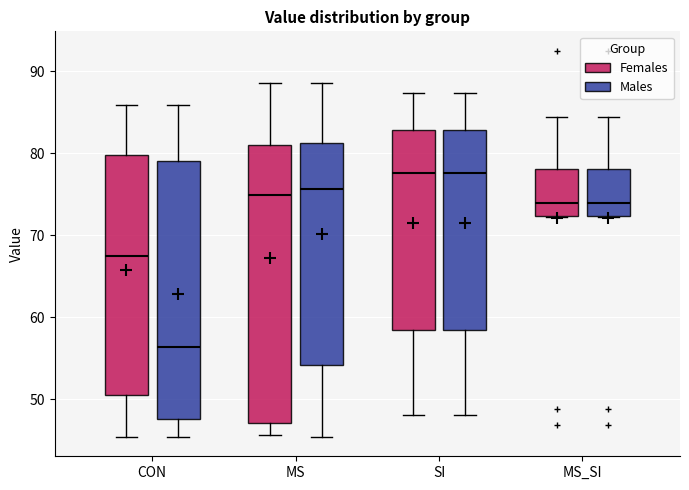

Reading left to right, transcribe this box plot: for each box, give where its median line is, the range the box spans, and where its two whiskers end, as read against the y-axis. The values are not printed on the chart, so give them approximately, as read against the axis.

CON (Females): median 68, box 50 to 80, whiskers 45 to 86
CON (Males): median 56, box 48 to 79, whiskers 45 to 86
MS (Females): median 75, box 47 to 81, whiskers 46 to 89
MS (Males): median 76, box 54 to 81, whiskers 45 to 89
SI (Females): median 78, box 58 to 83, whiskers 48 to 87
SI (Males): median 78, box 58 to 83, whiskers 48 to 87
MS_SI (Females): median 74, box 72 to 78, whiskers 72 to 84
MS_SI (Males): median 74, box 72 to 78, whiskers 72 to 84